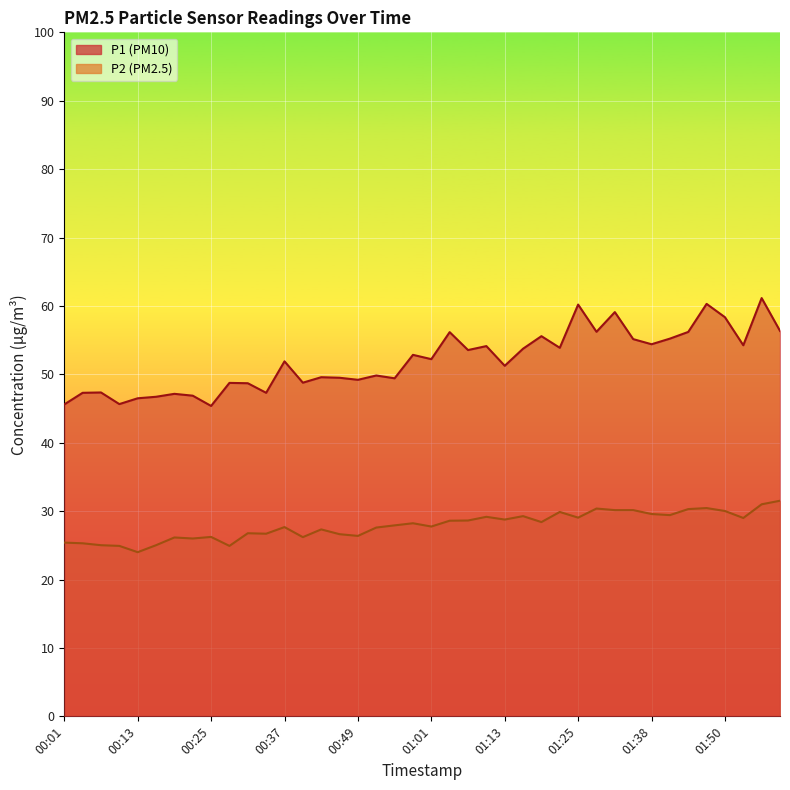

In P1, how many points are higher than both neighbors (excluding endpoints)?

14